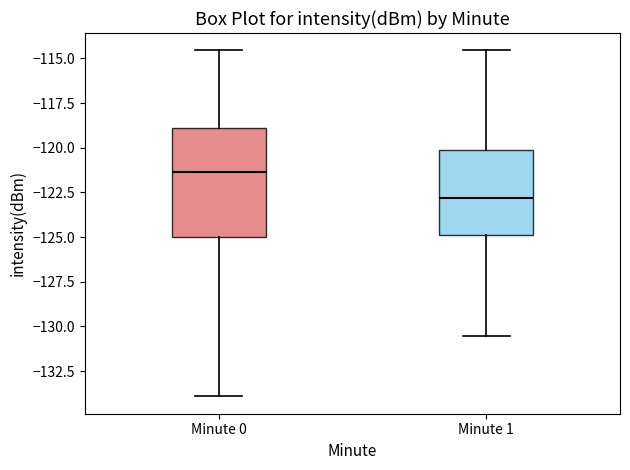

Reading left to right, transcribe this box plot: for each box, give where its median line is, the range the box spans, and where its two whiskers end, as read against the y-axis. The values are not printed on the chart, so give them approximately, as read against the axis.

Minute 0: median -121.5, box -125.0 to -119.0, whiskers -134.0 to -114.5
Minute 1: median -123.0, box -125.0 to -120.0, whiskers -130.5 to -114.5